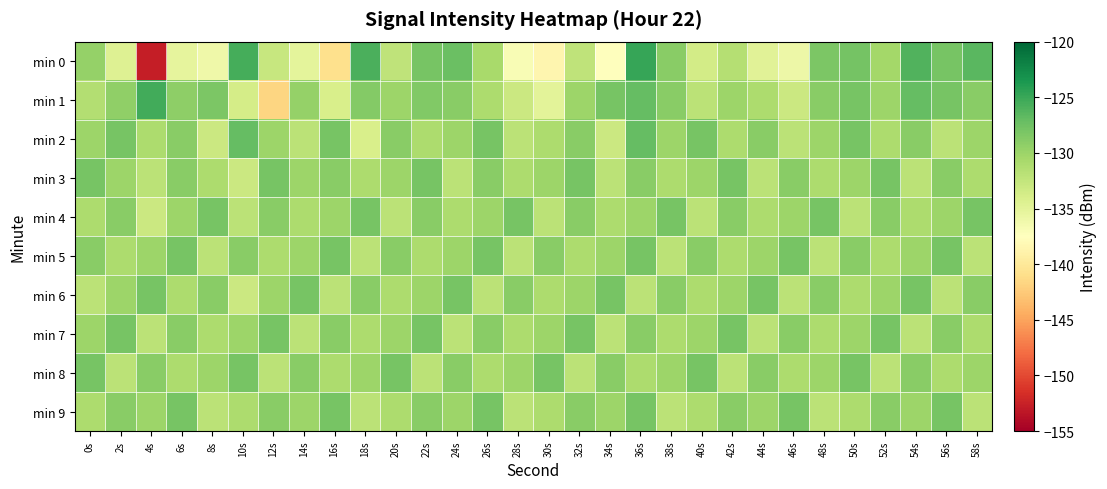

Which series has the largest total across all categories?

min 5